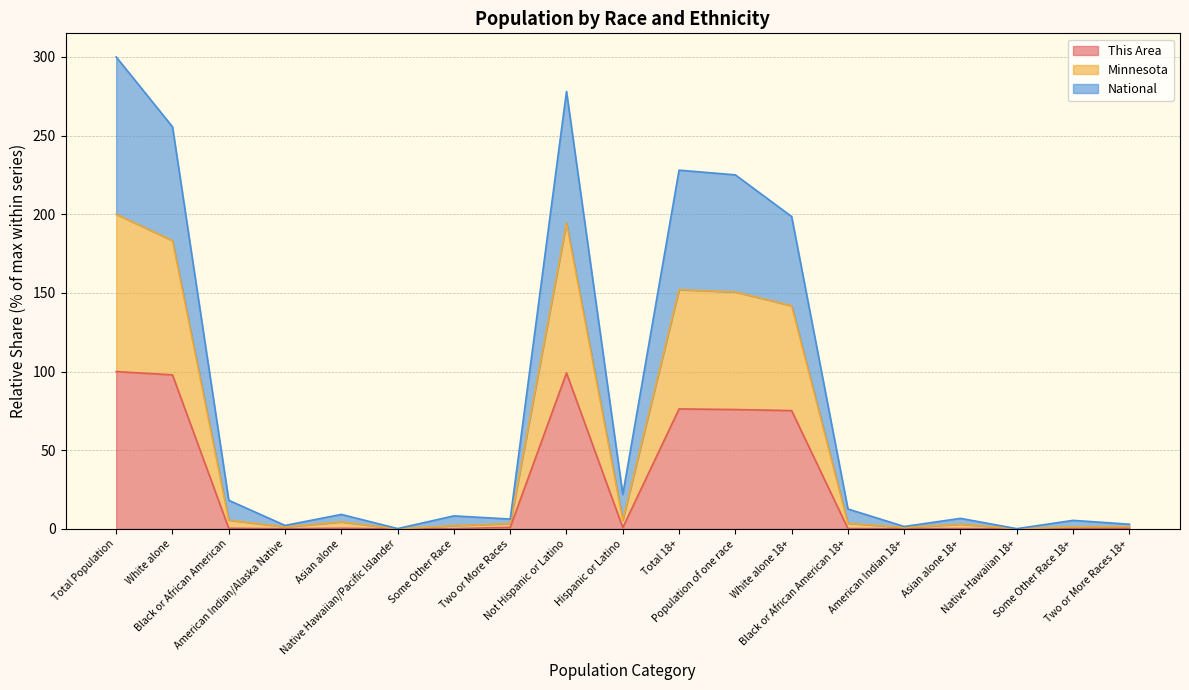

What position from the left is Native Hawaiian 18+?

17